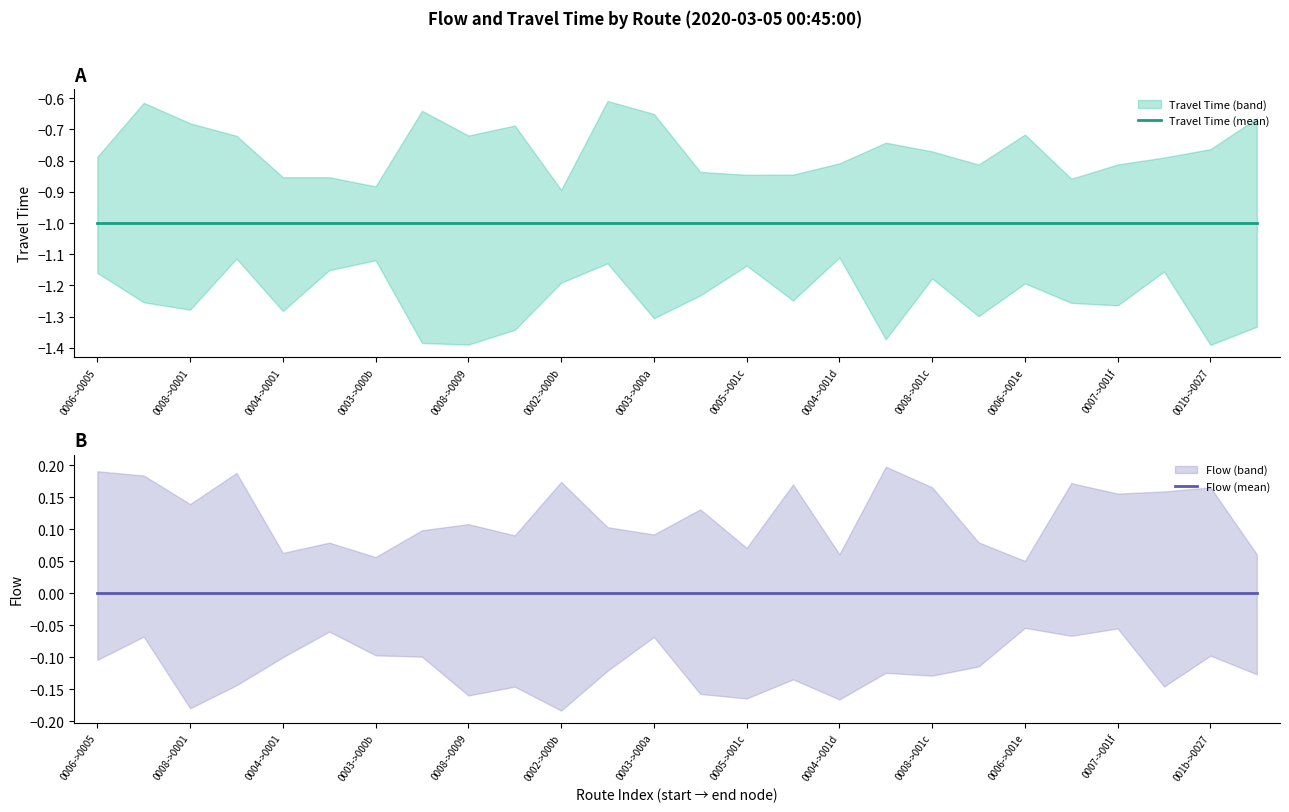

Rank the categories by Travel Time (mean) value from lowest to highest.

0006->0005, 0008->0001, 0004->0001, 0003->000b, 0008->0009, 0002->000b, 0003->000a, 0005->001c, 0004->001d, 0008->001c, 0006->001e, 0007->001f, 001b->0027, 13, 14, 15, 16, 17, 18, 19, 20, 21, 22, 23, 24, 25